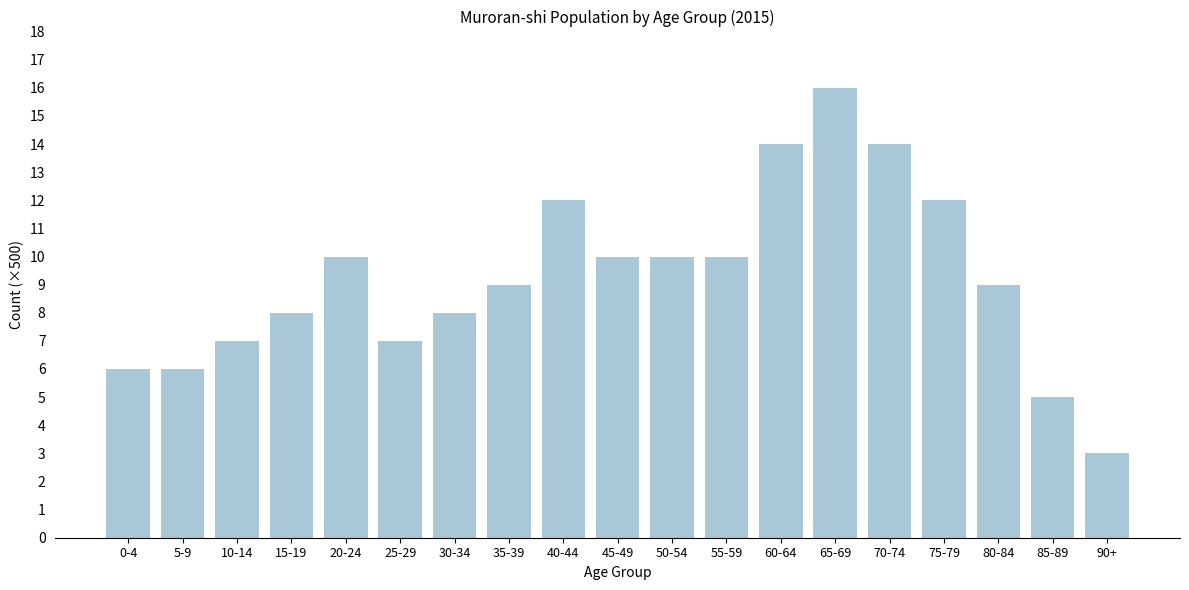

Reading left to right, extract all data points from this chart.

6	6	7	8	10	7	8	9	12	10	10	10	14	16	14	12	9	5	3